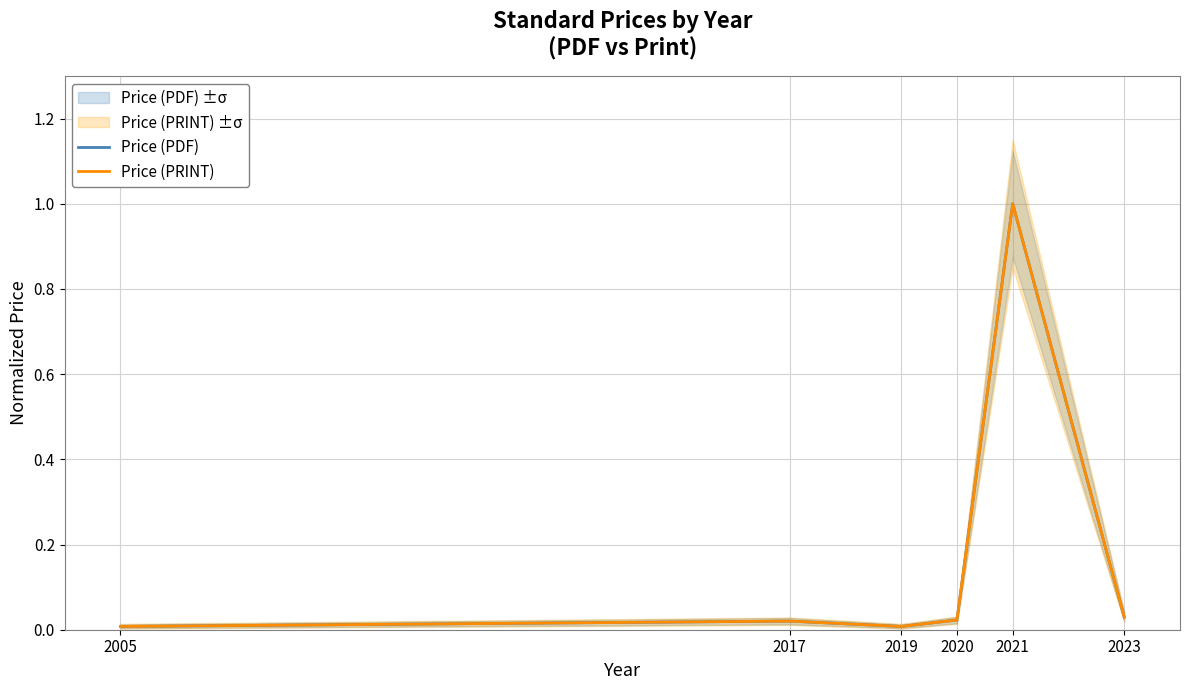

Which category has the highest value across all series?

2021